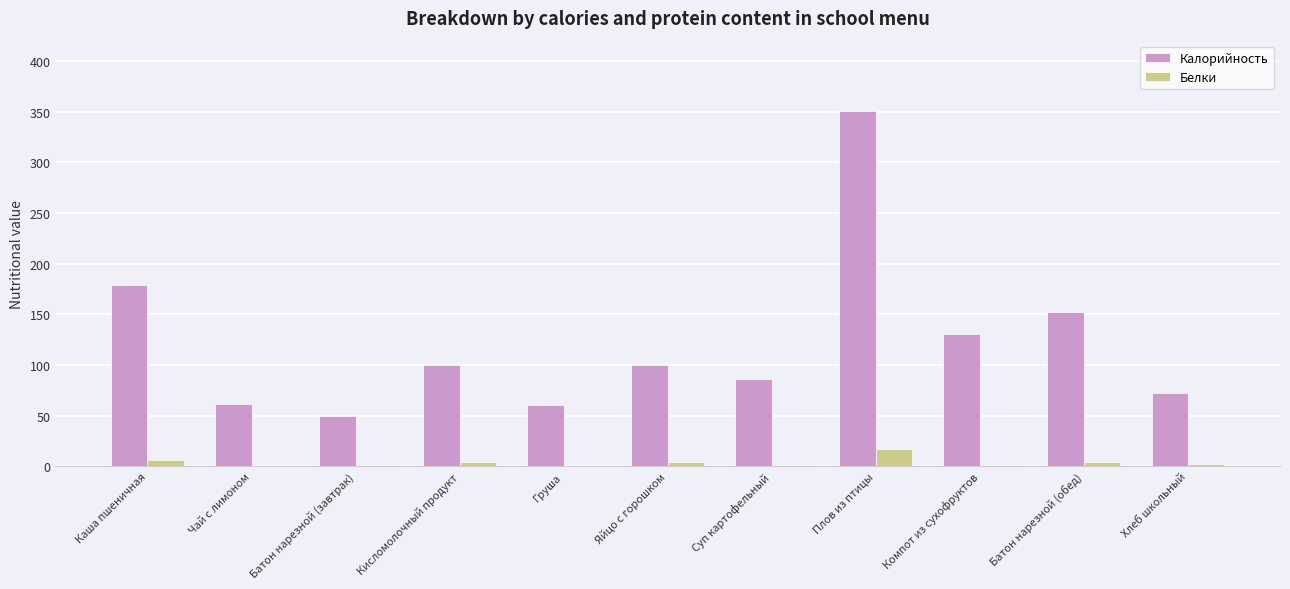

At which label does Калорийность reach its peak?

Плов из птицы